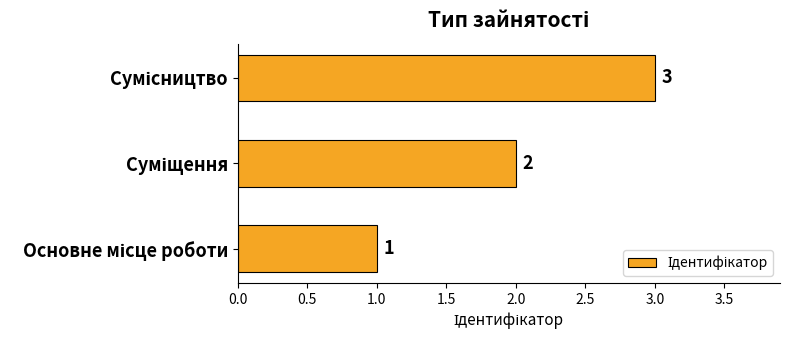

What is the sum of all values?

6